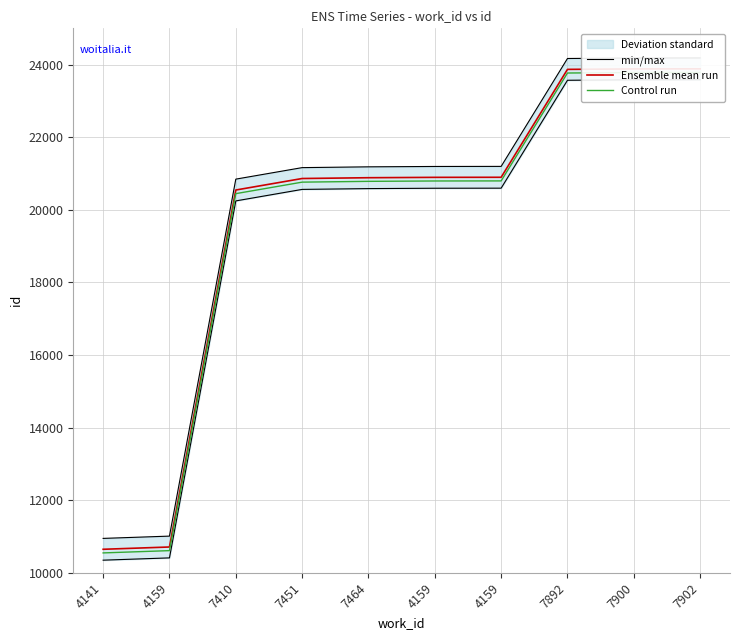

At which label is Control run closest to 17165?

7410